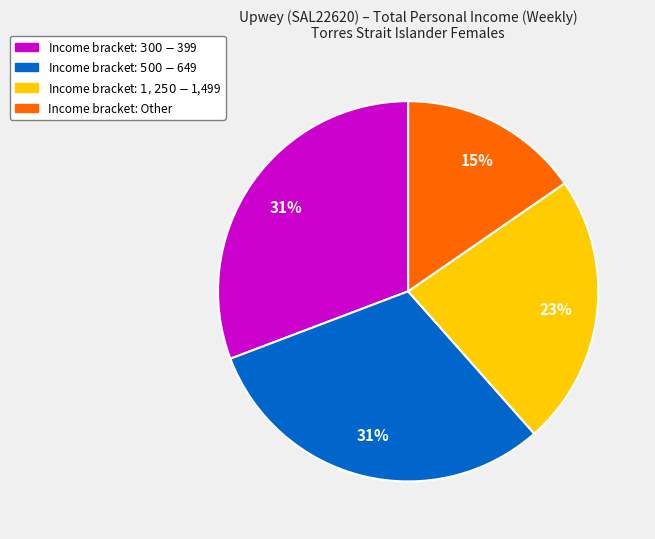

Does any single category account for the majority?

No